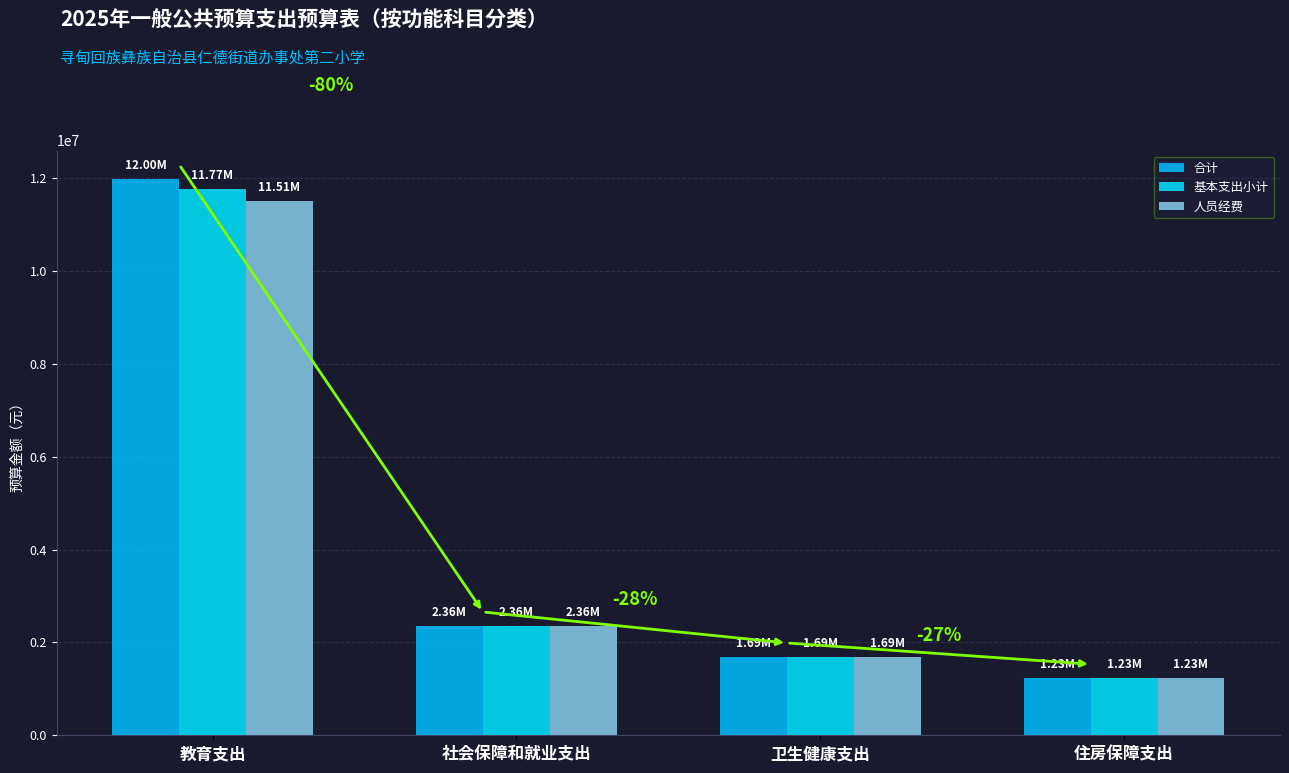

The value of 基本支出小计 at 住房保障支出 is 1231551.4. True or false?

True